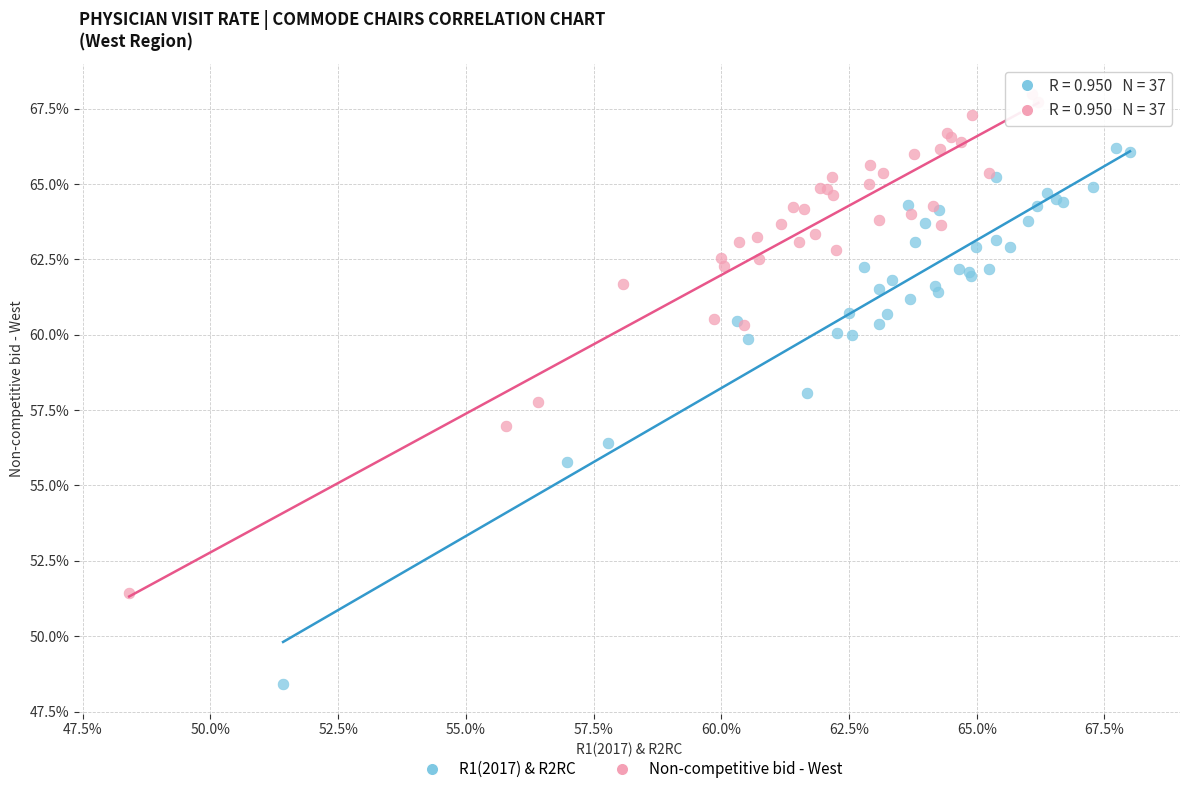

Which series has the widest spread of Y values?

R1(2017) & R2RC